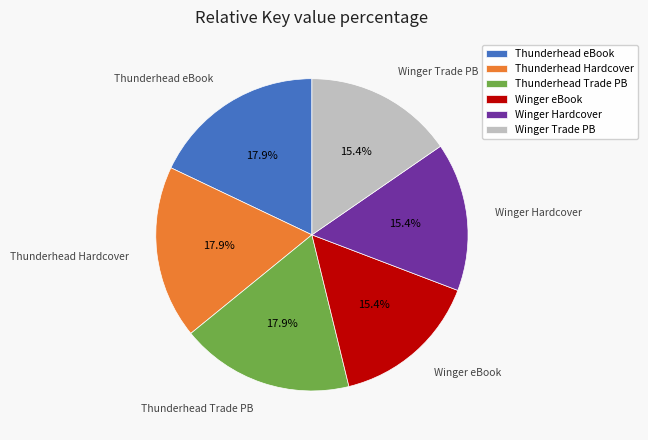

What is the ratio of the value at Winger Trade PB to the value at Thunderhead eBook?

0.9